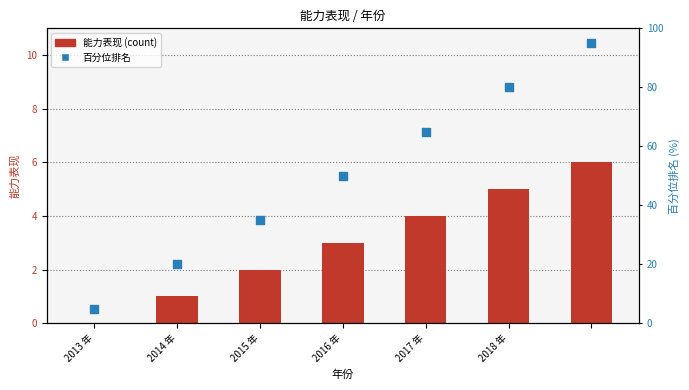

Which series has the widest spread of Y values?

百分位排名